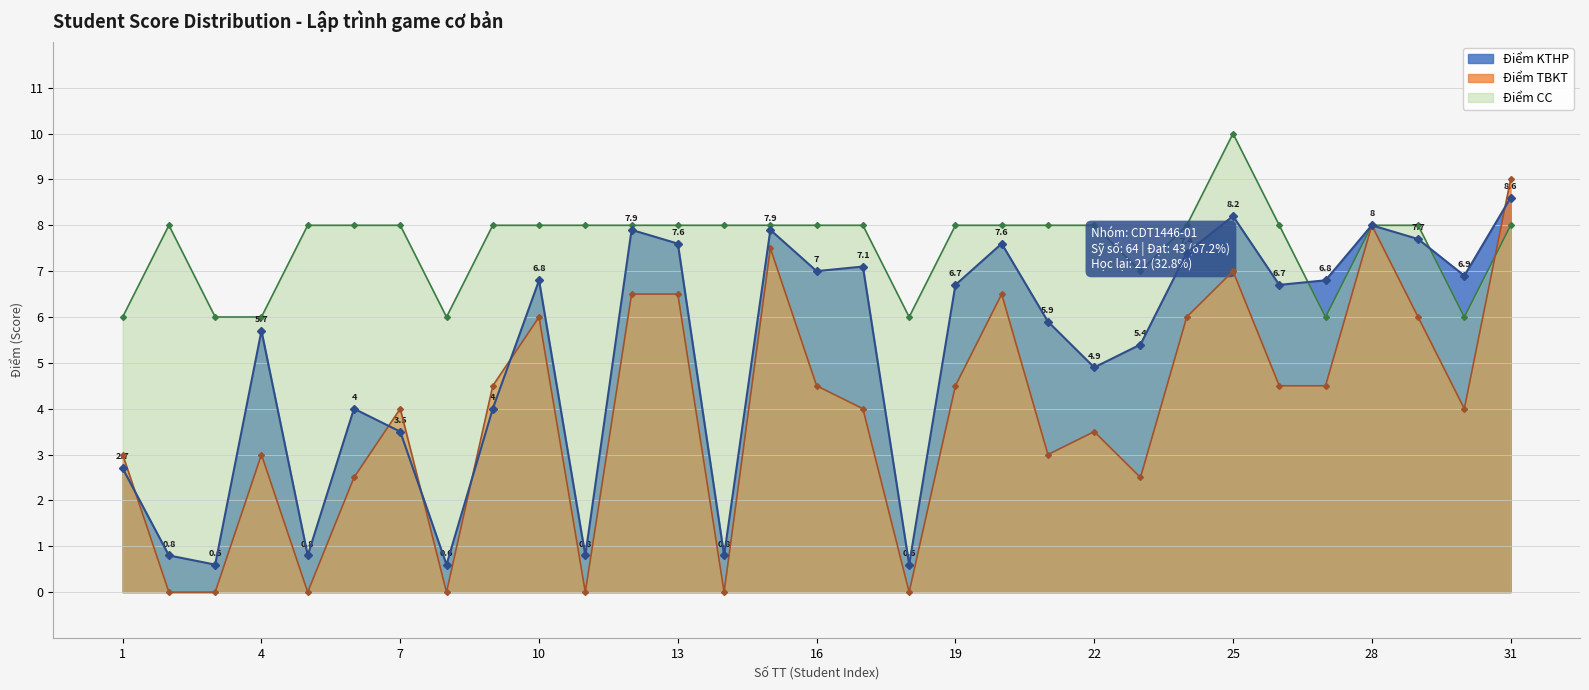

At which category is the sum across all series the highest?

31